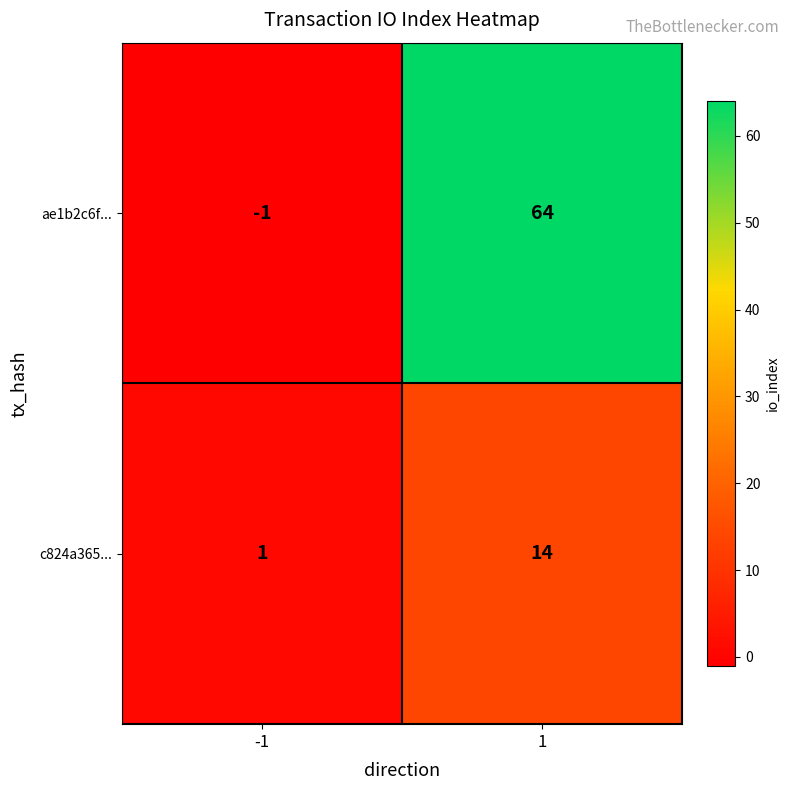

Reading left to right, extract all data points from this chart.

ae1b2c6f...: -1	64
c824a365...: 1	14